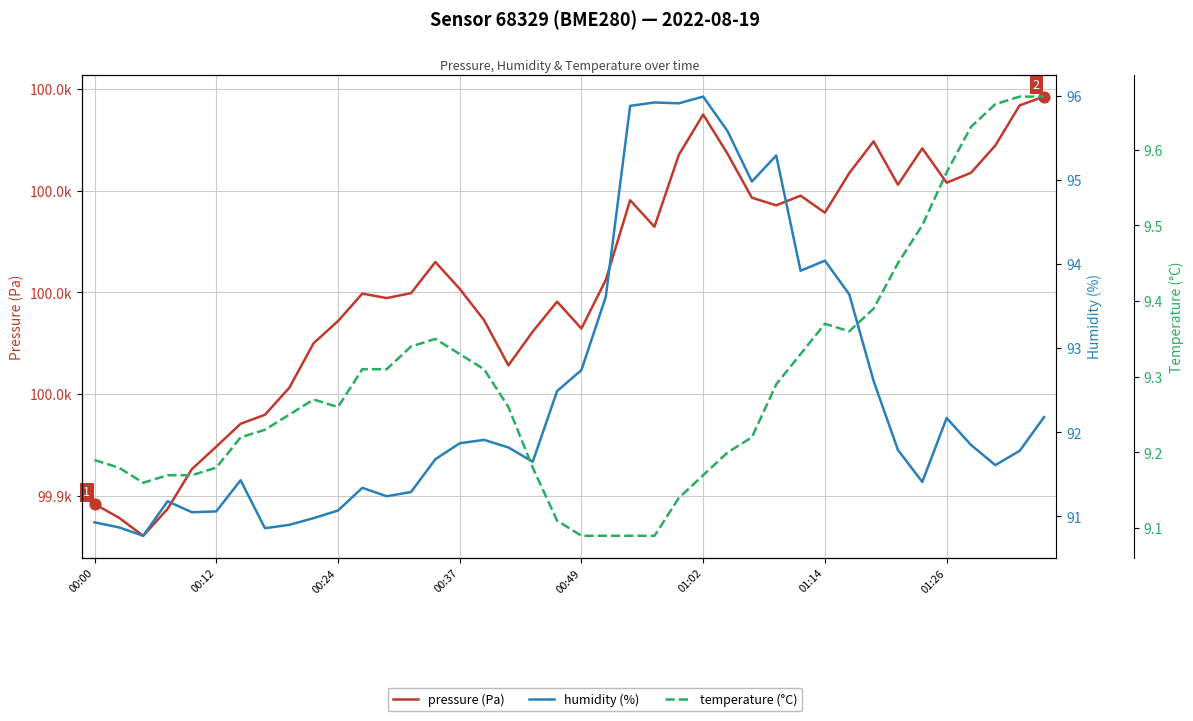

At how many categories does at least one series exceed 55547?

40